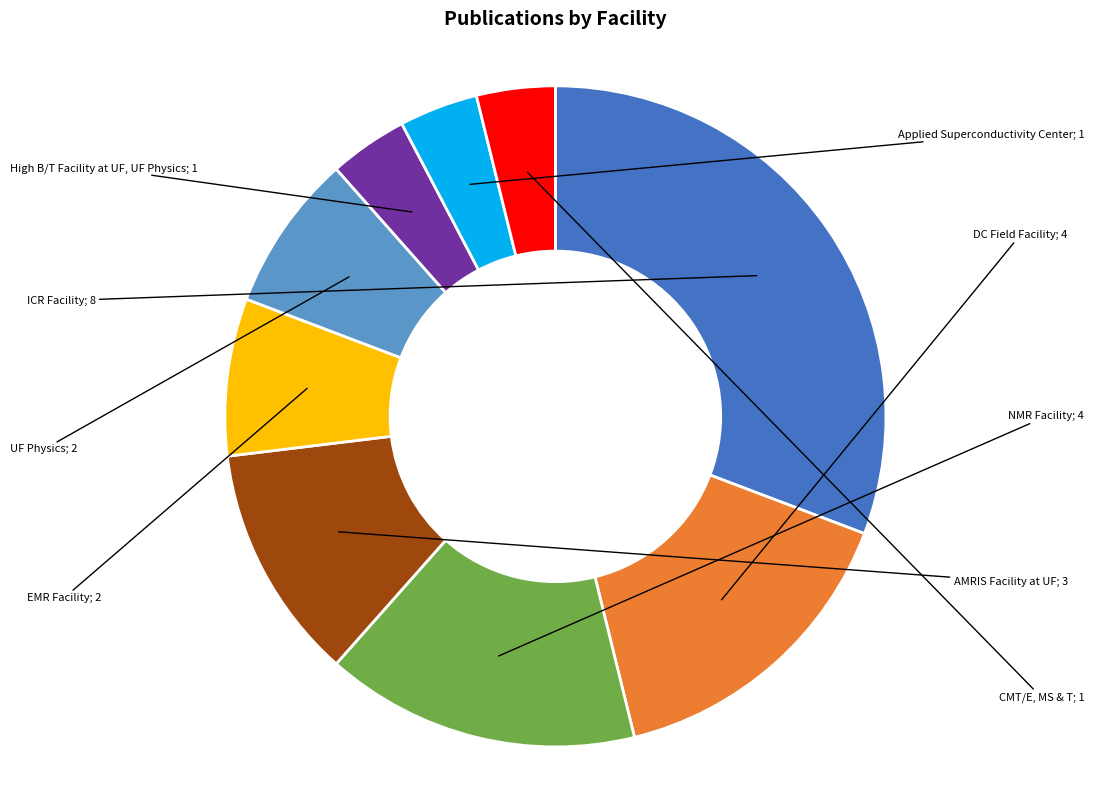

How much of the chart is everything except ICR Facility?

69.2%